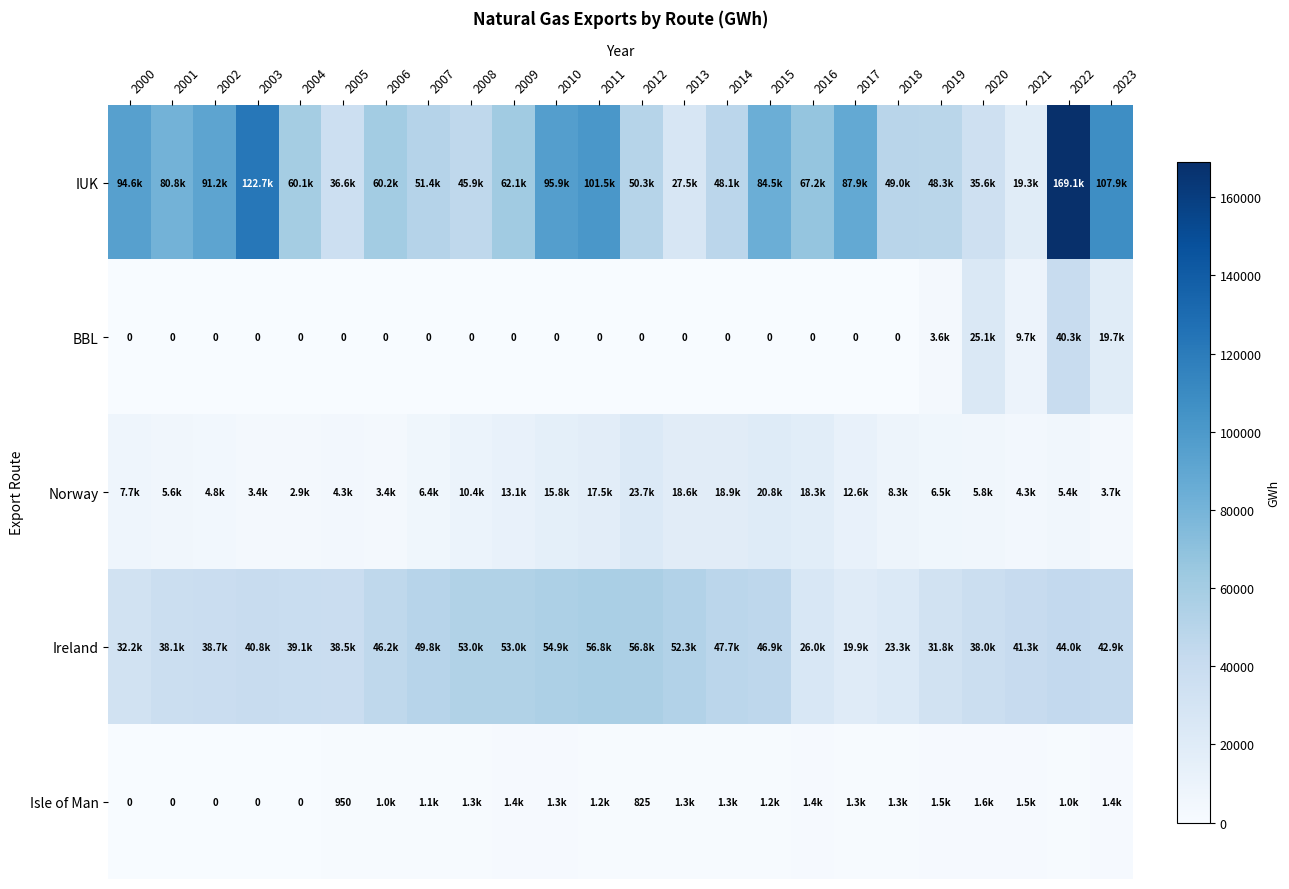

Which category has the lowest value in the Ireland series?

2017